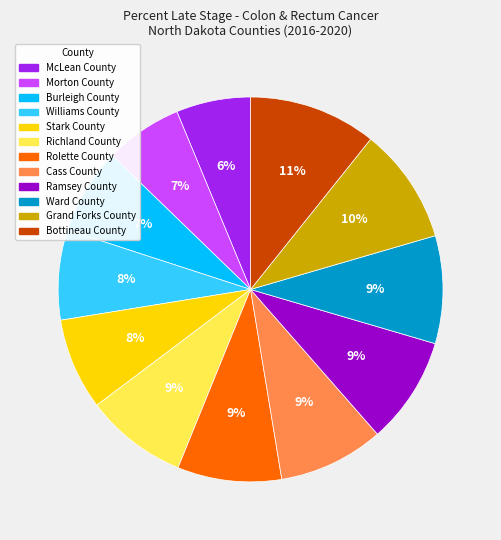

Do Bottineau County and Stark County together represent more than half of the pie?

No